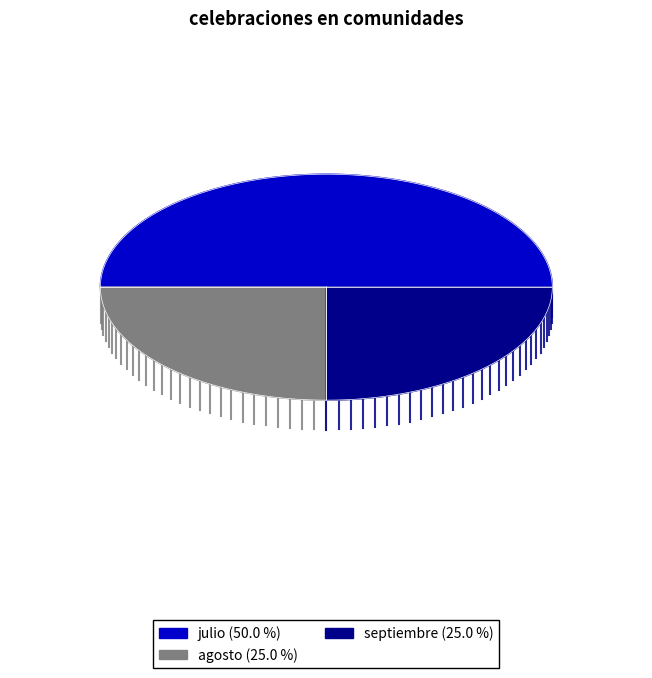

Rank the categories by value from lowest to highest.

agosto, septiembre, julio